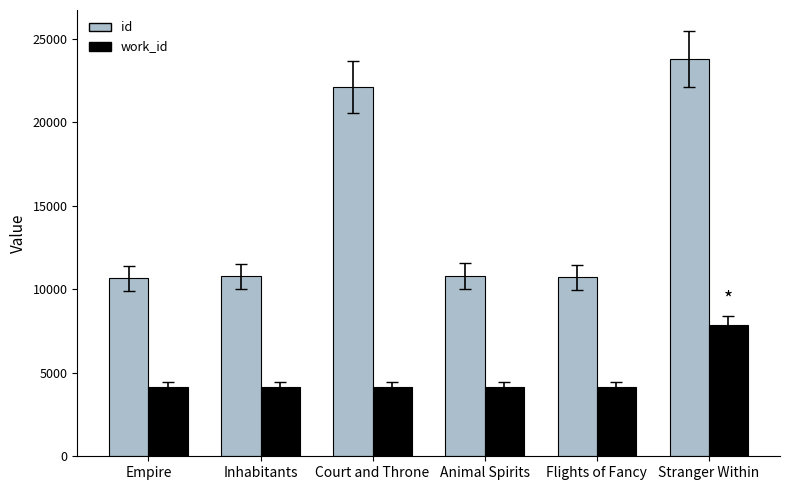

What is the difference between the highest and lowest values at Empire?

6505